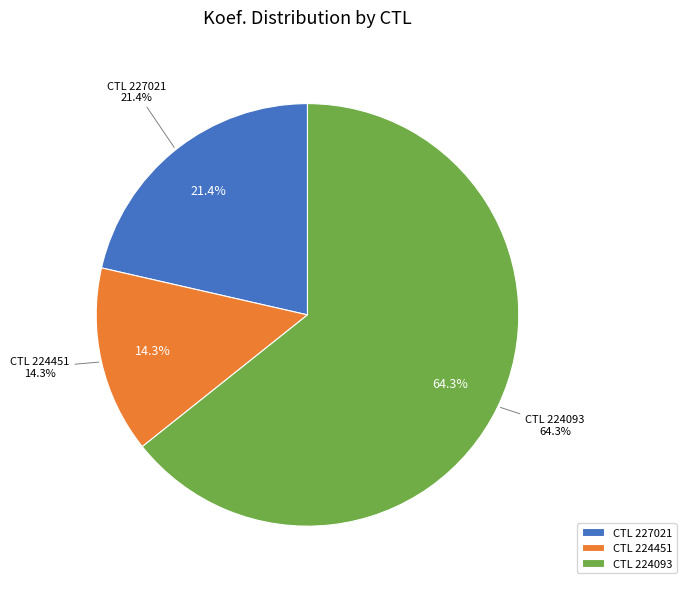

How many segments does this pie chart have?

3